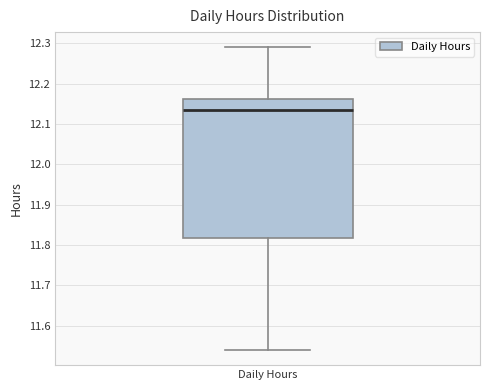

Where does the lower whisker of the box for Daily Hours end on the y-axis? The values are not printed on the chart, so give them approximately, as read against the axis.

11.54